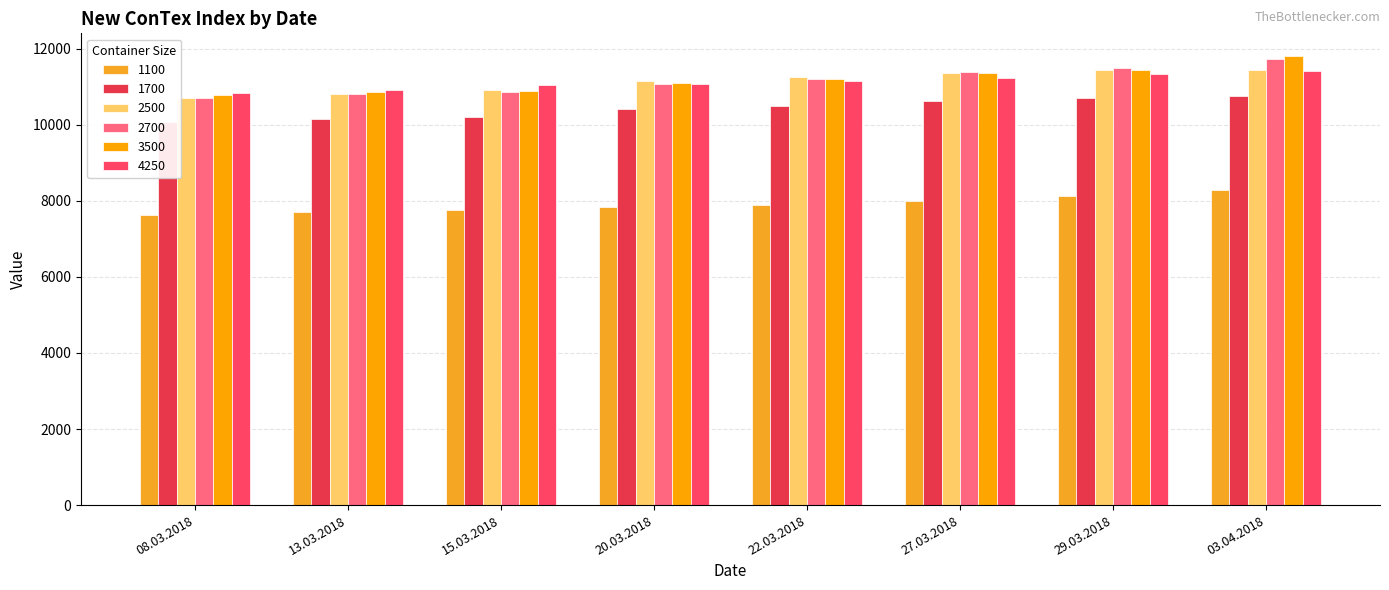

Which series has the largest total across all categories?

3500